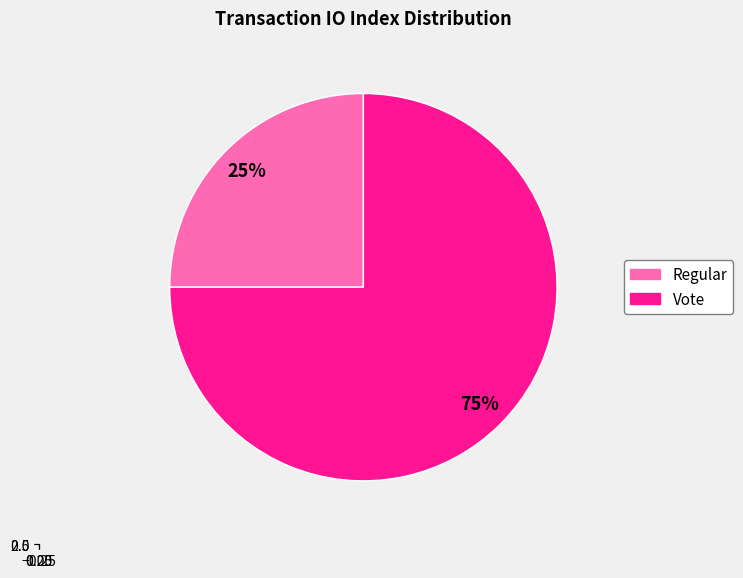

Count the number of slices in the pie.

2